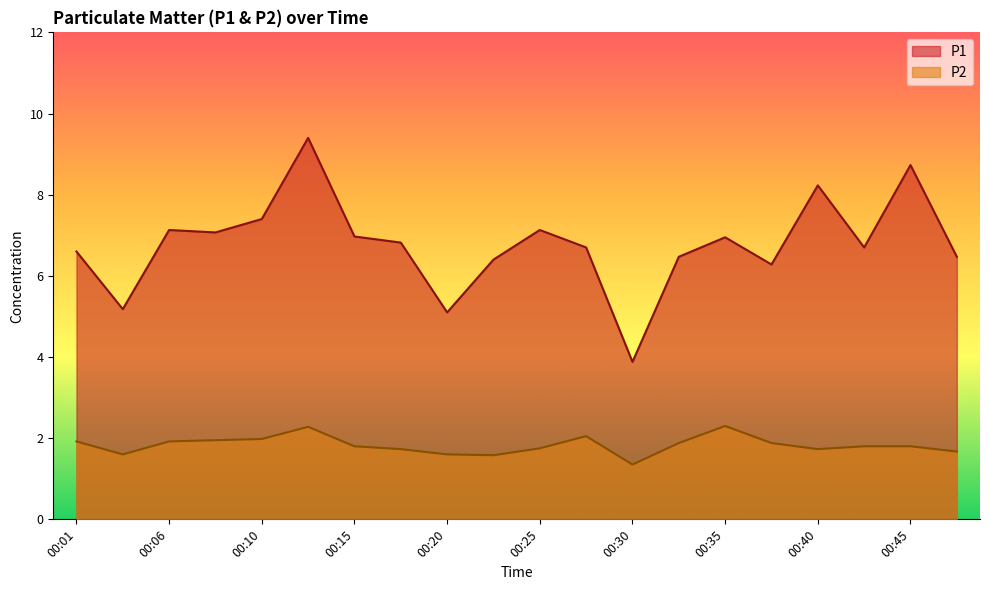

How many data points does each series have?

20